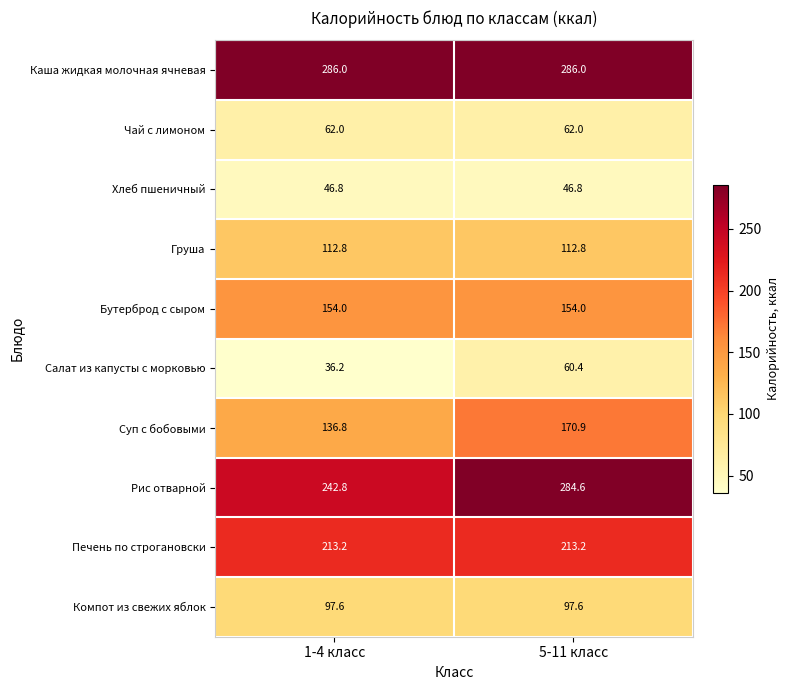

What is the greatest value displayed?

286.0